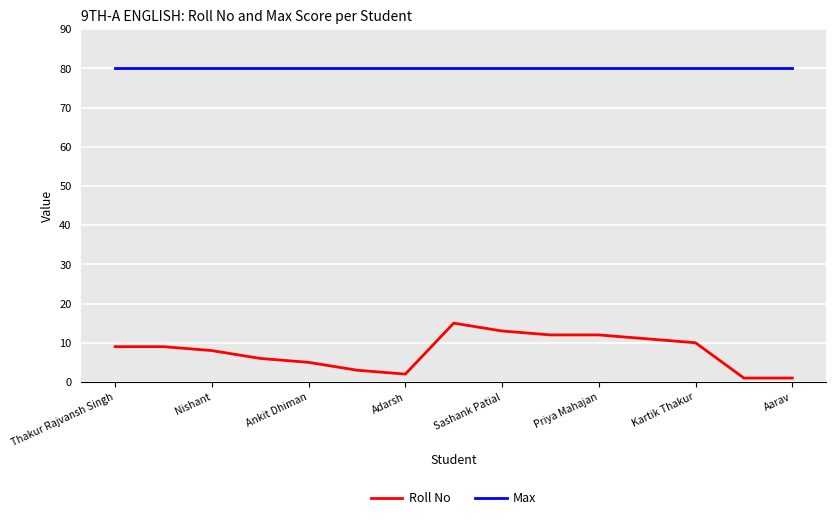

What is the minimum value for Max?

80